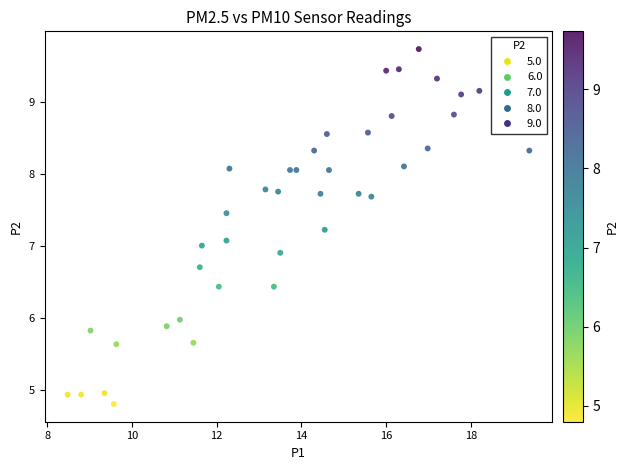

What is the range of X values (max minus min)?

10.9